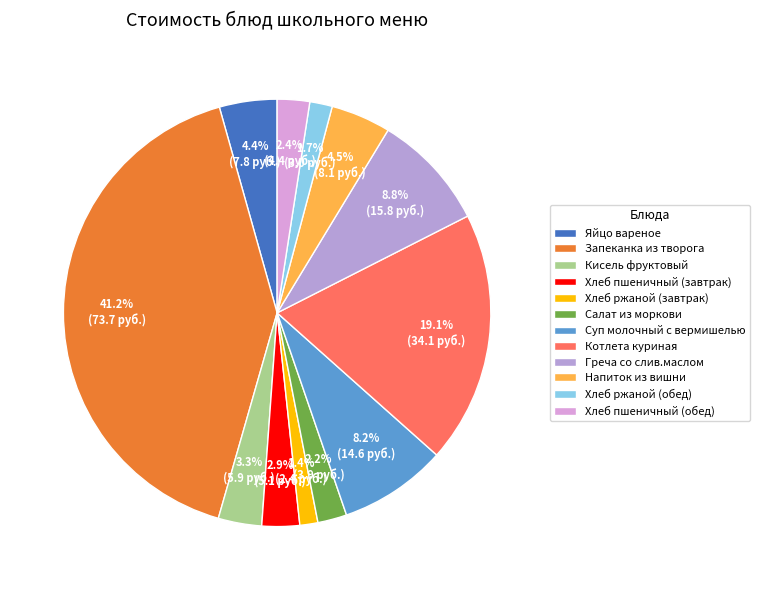

To the nearest percent, what is the combined percentage of Хлеб пшеничный (обед) and Хлеб пшеничный (завтрак)?

5%